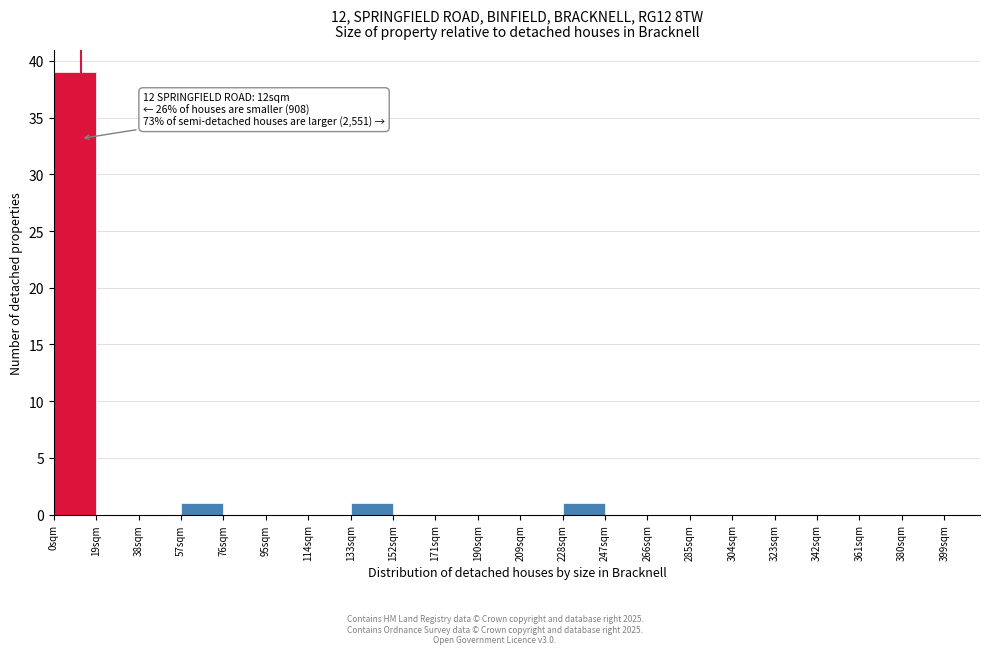

Over which range of the x-axis is the bar tallest?

0 to 19